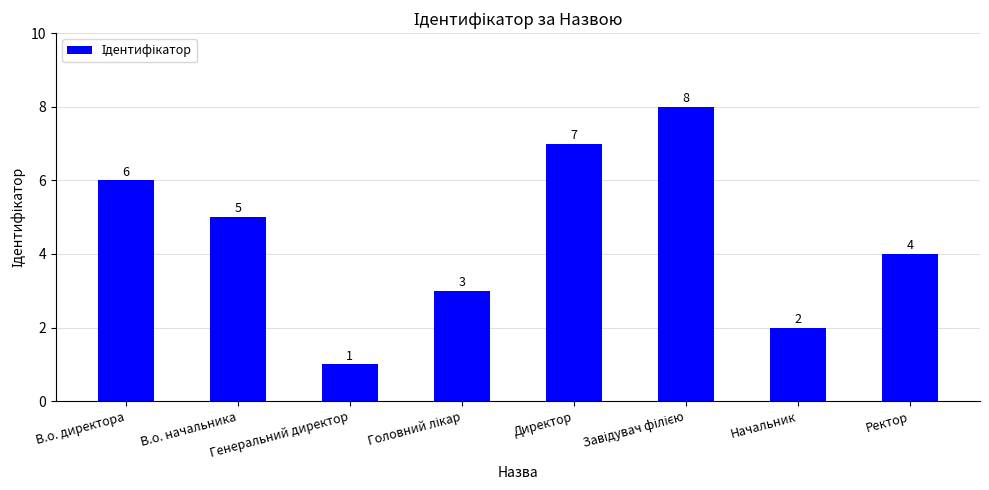

What is the maximum value shown in the chart?

8